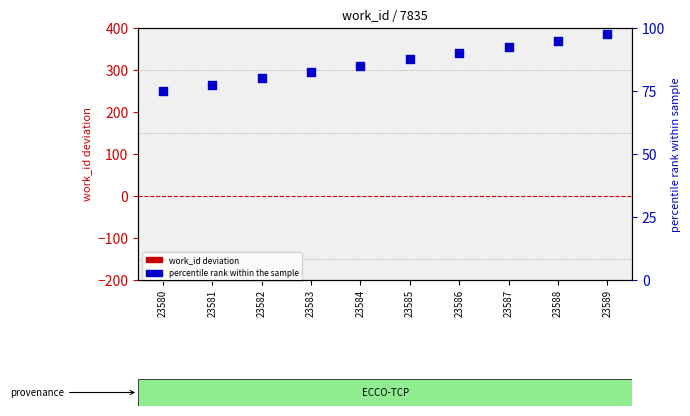

Which series has the widest spread of Y values?

percentile rank within the sample